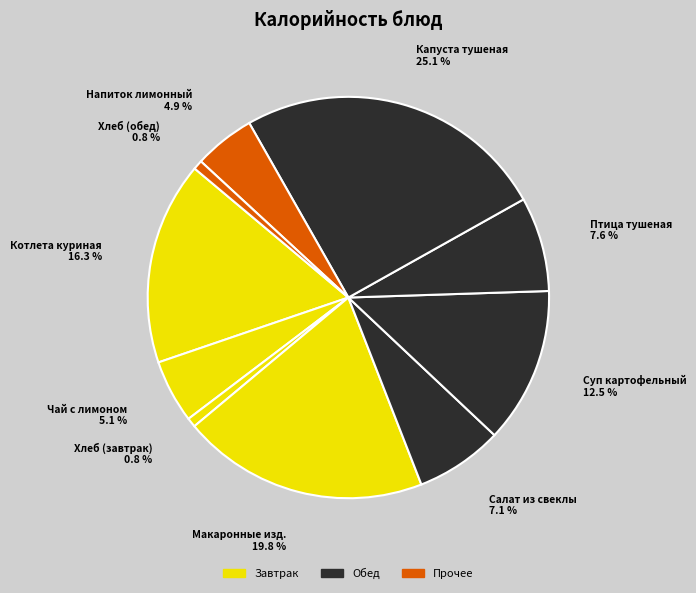

Which slice is the smallest?

Хлеб дарницкий (завтрак)